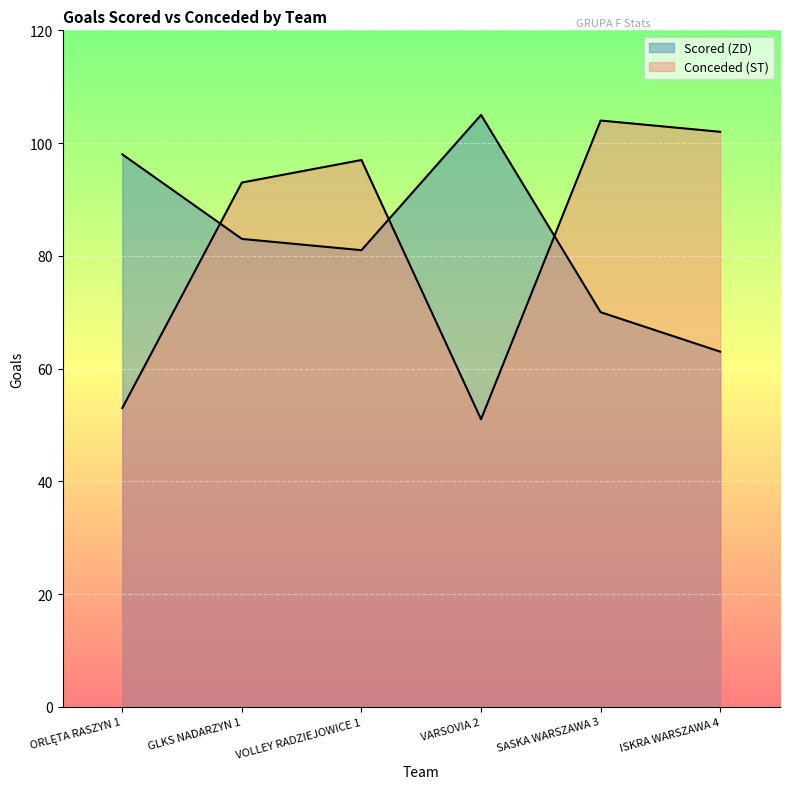

What are all the series names shown in the legend?

Scored (ZD), Conceded (ST)